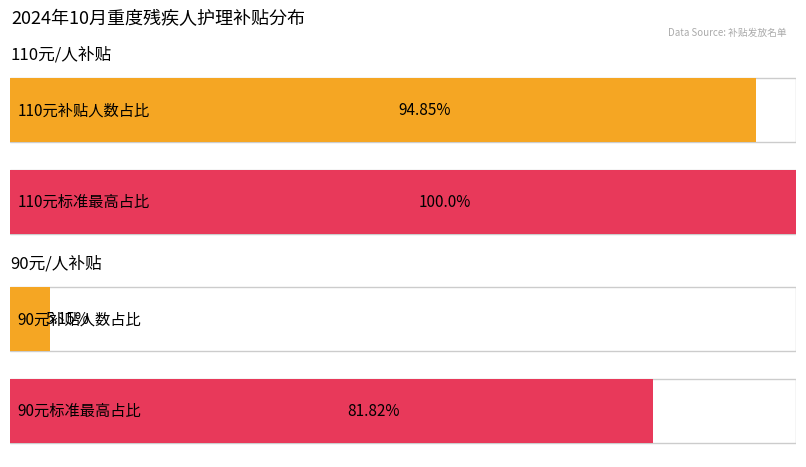

How many bars are there in each group?

2